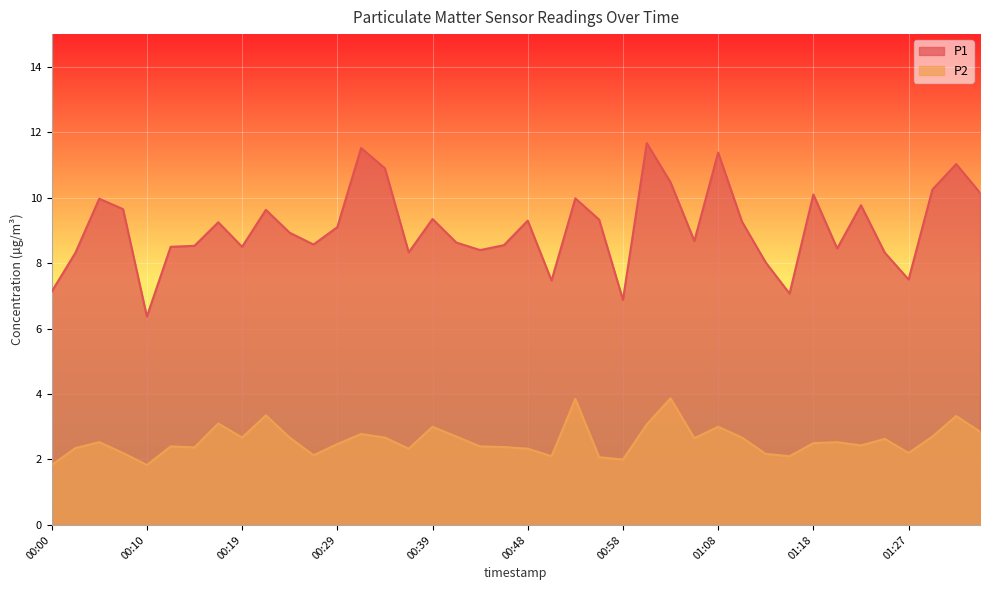

What is the label of the 28th point from the right?

00:29